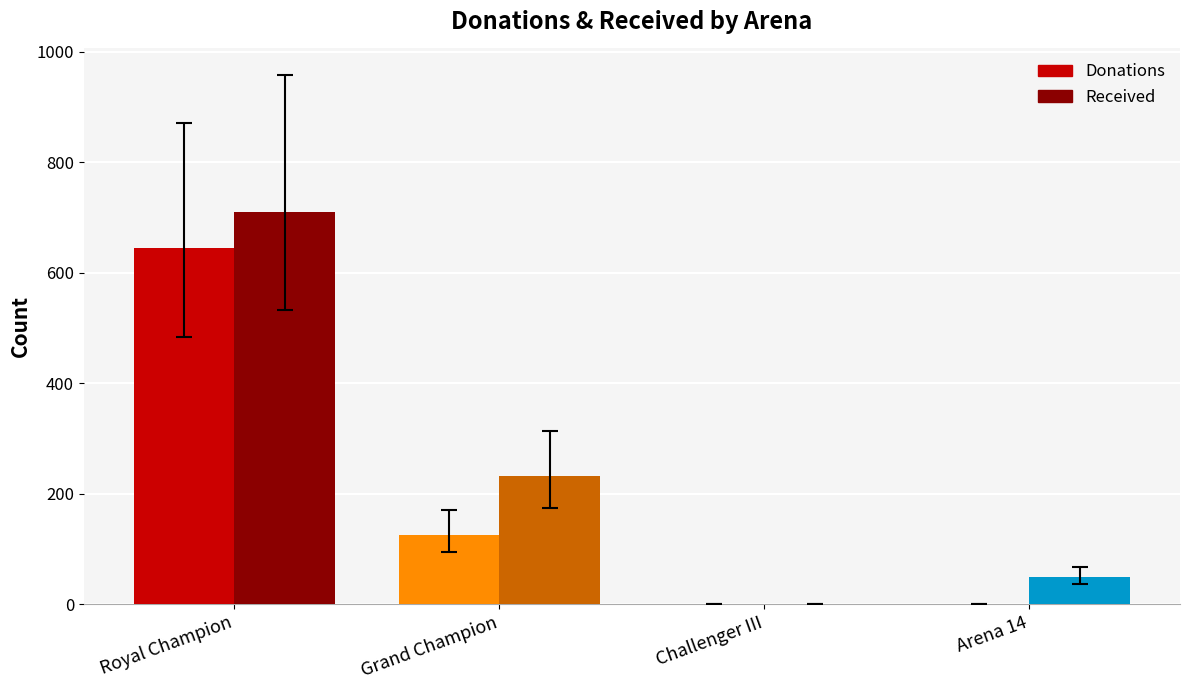

What is the total value across all series at Arena 14?

50